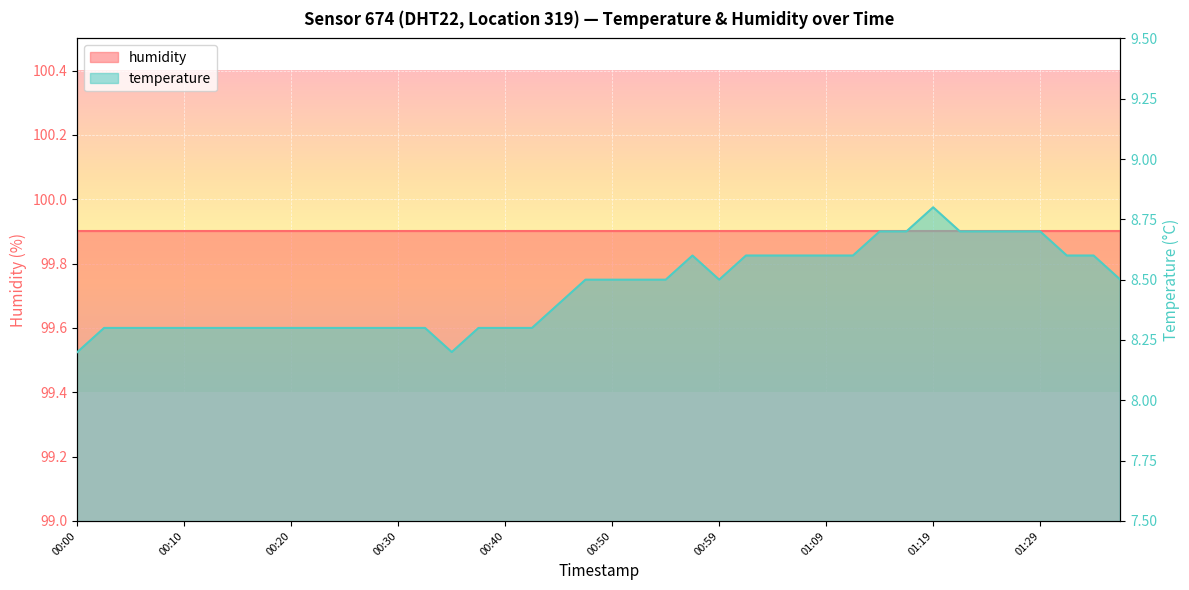

What is the label of the 38th point from the right?

00:05